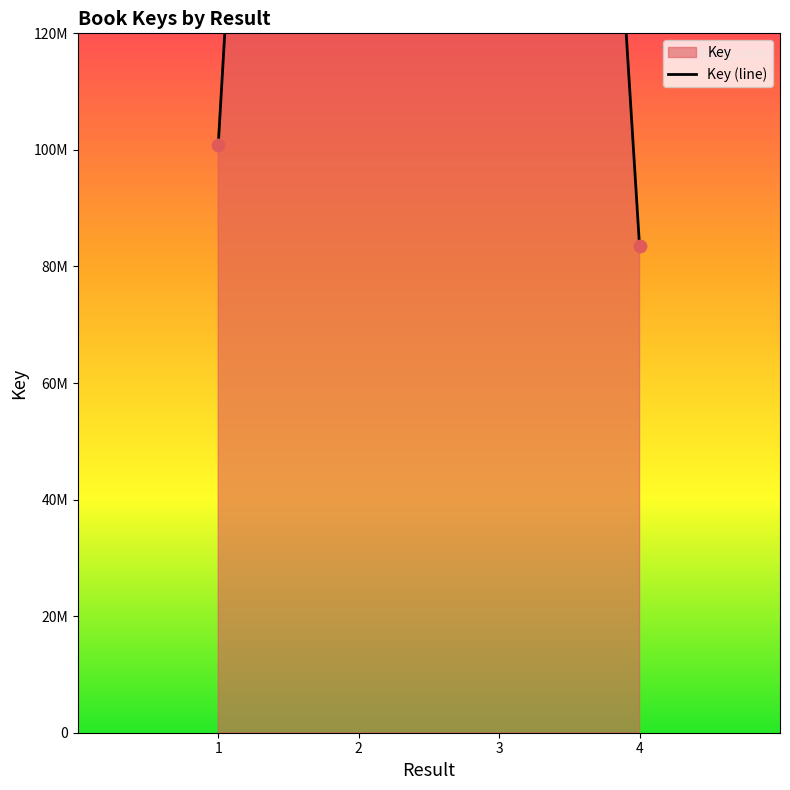

Approximately how many times larger is the value at 1 compared to 3?

0.2